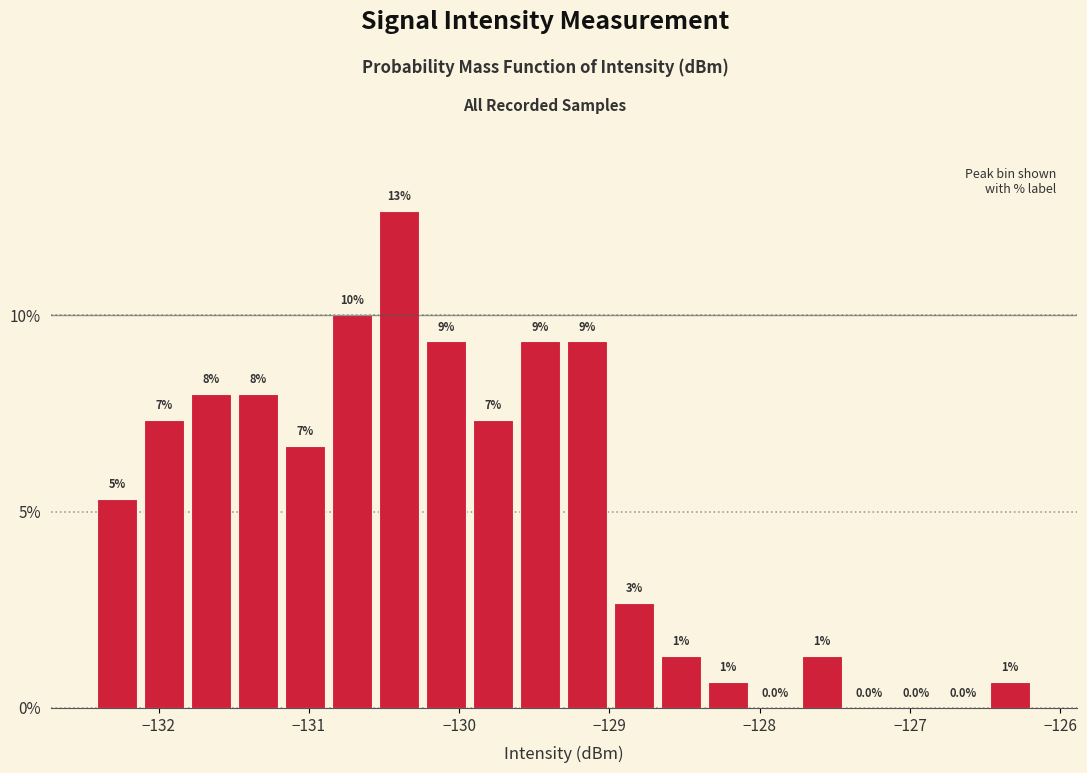

Around what value on the x-axis is the tallest bar? Give the approximate position of its centre, as read against the axis.

-130.4